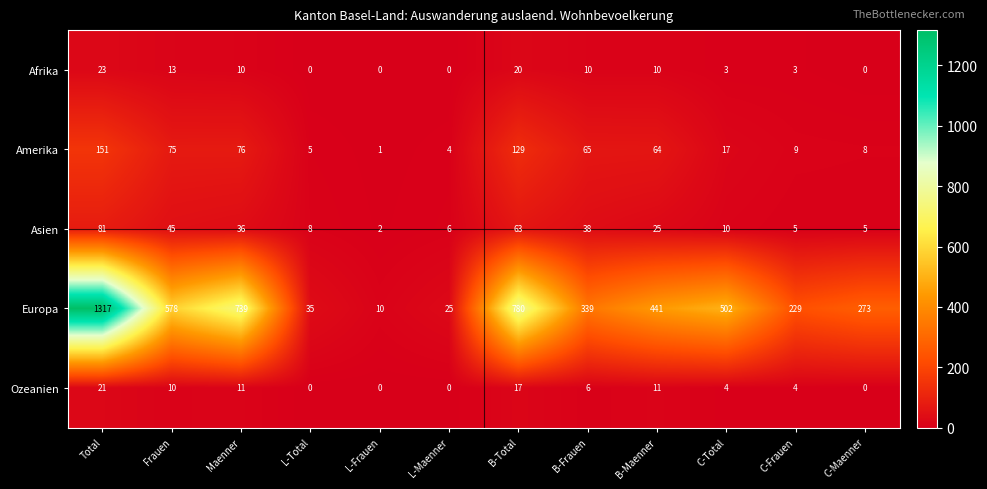

What is the greatest value displayed?

1317